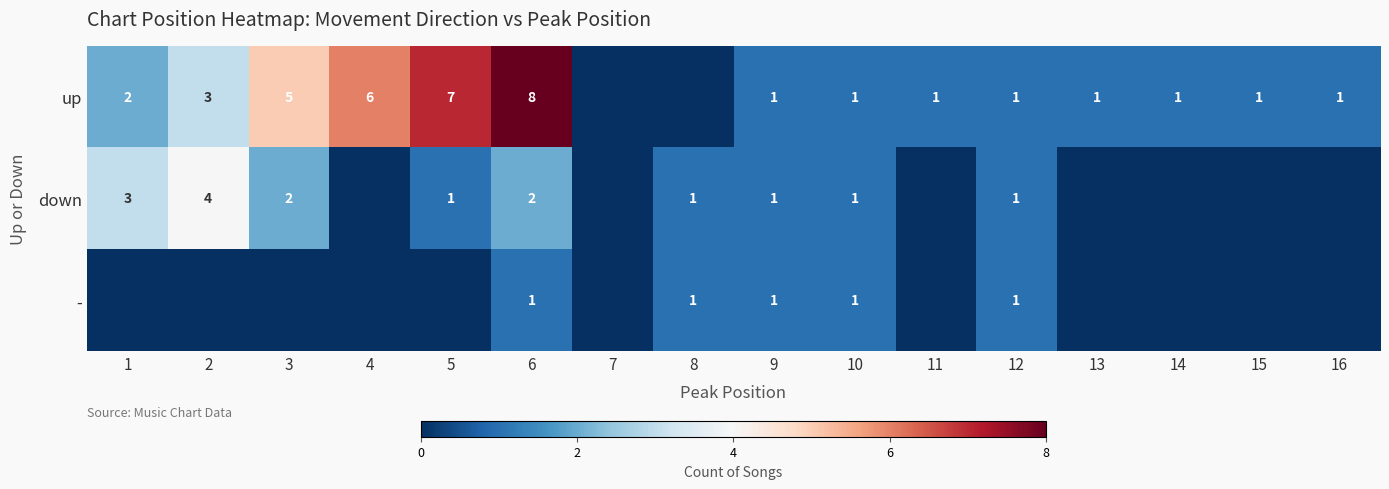

What is the maximum value shown in the chart?

8